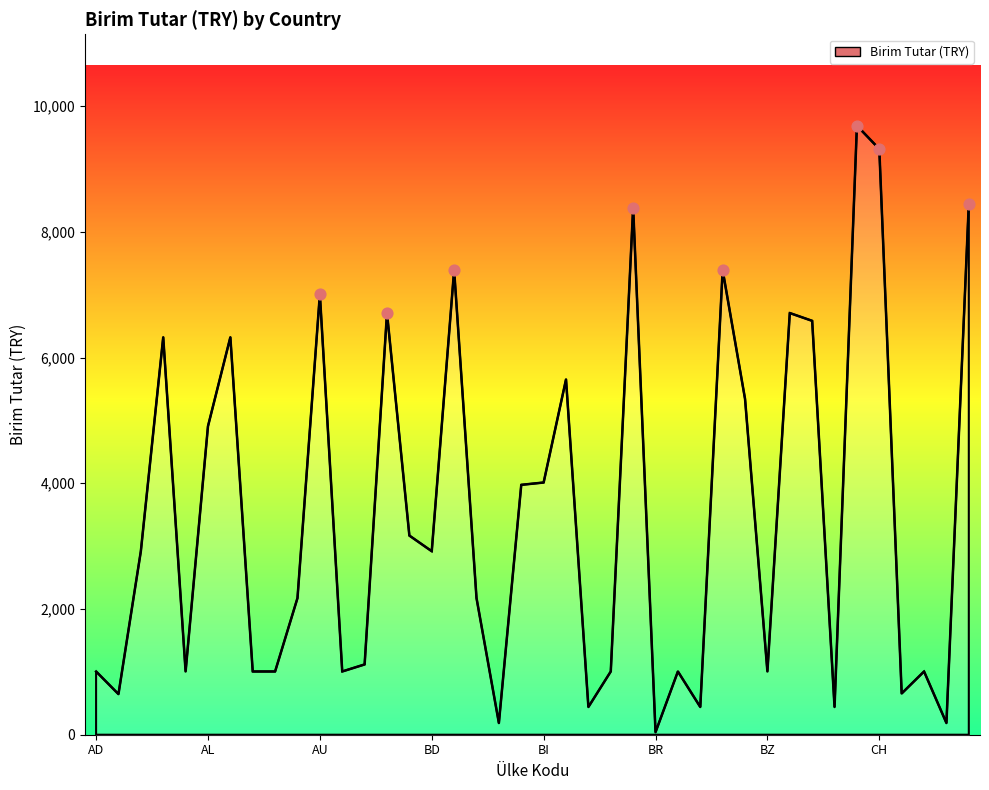

What is the greatest value displayed?

9689